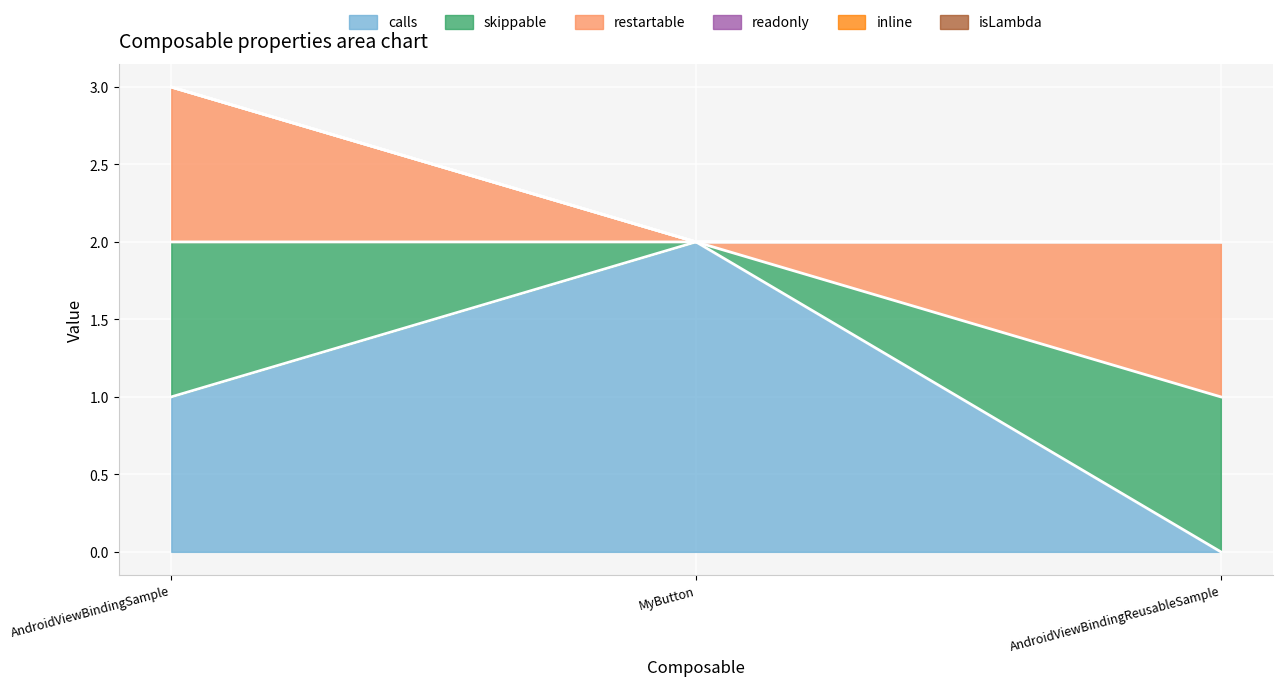

At how many categories does at least one series exceed 0?

3